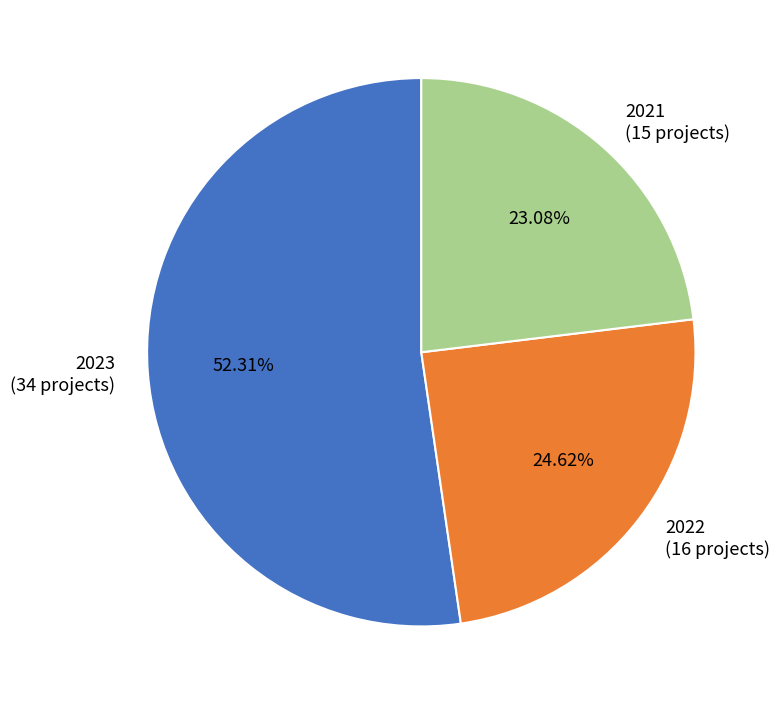

Count the number of slices in the pie.

3